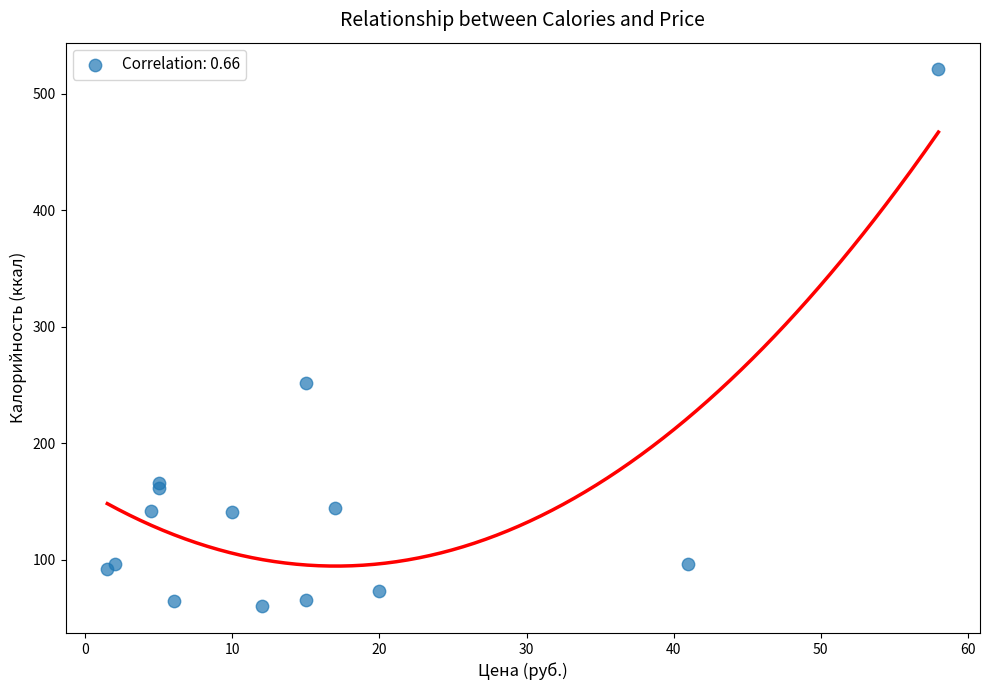

What Y value in the scatter plot is closest to 290?

251.6